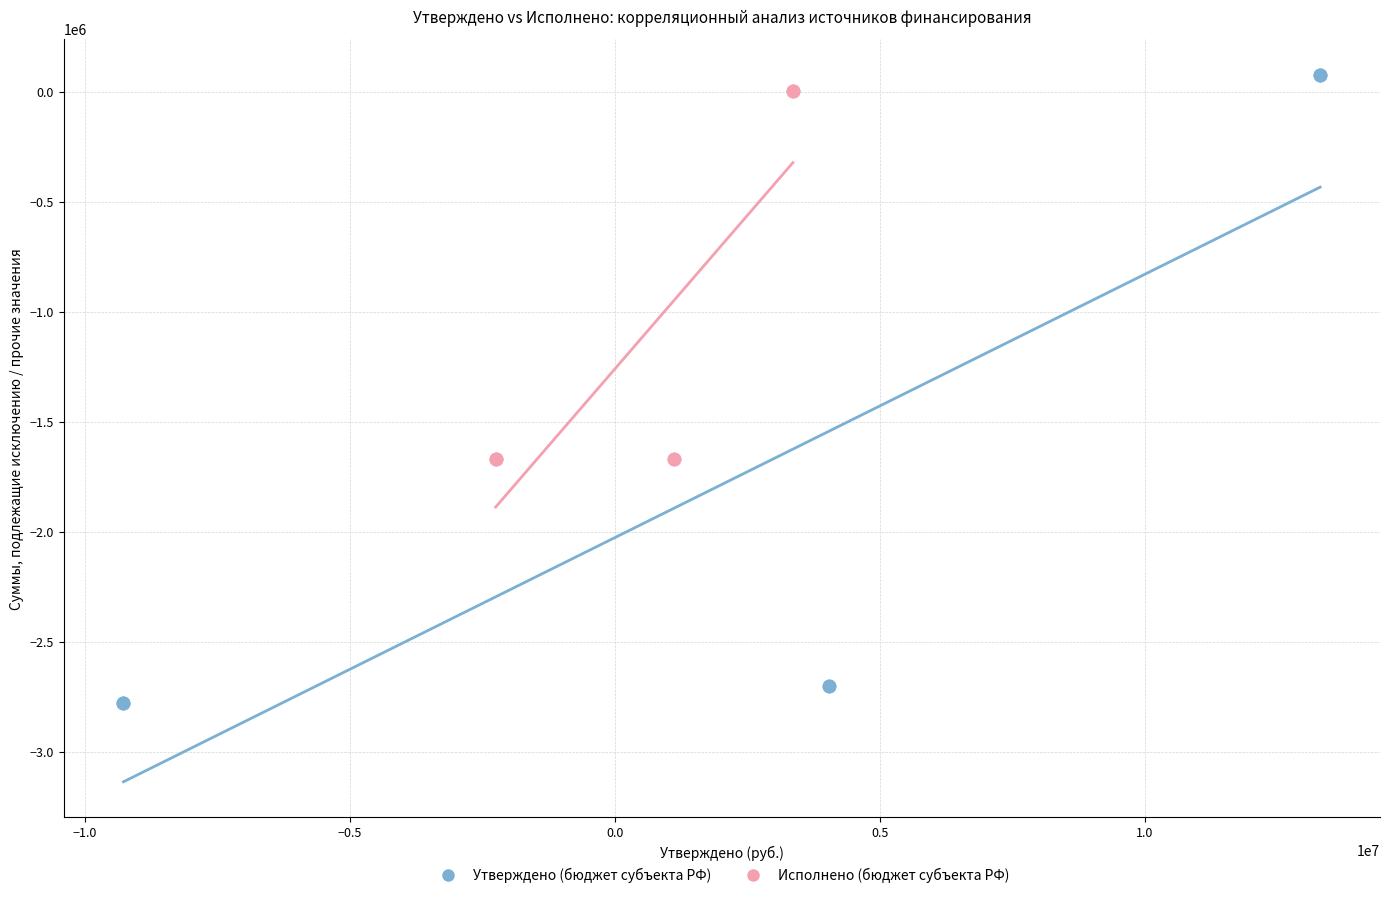

Which series has the widest spread of Y values?

Утверждено (бюджет субъекта РФ)